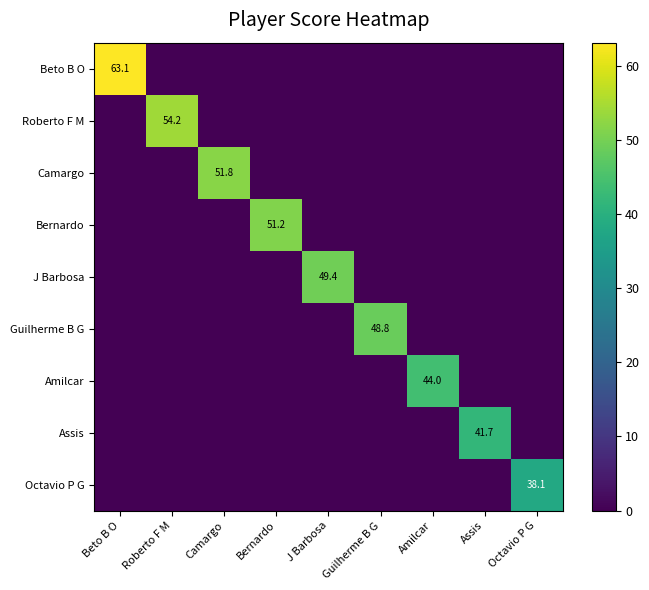

The Assis series shows 41.7 at Assis. True or false?

True